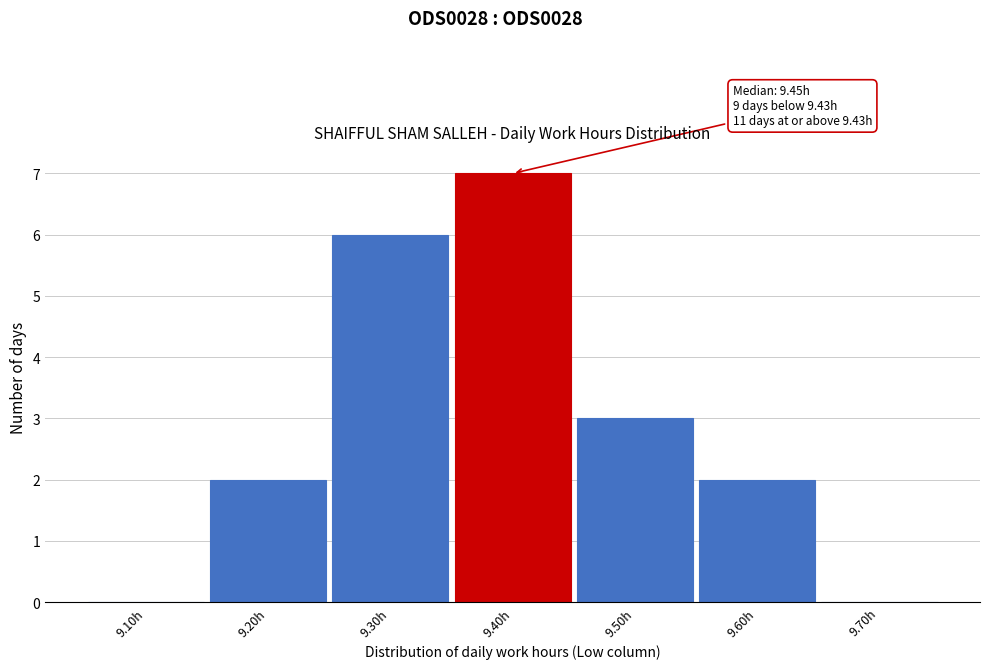

Reading right to left, extract all data points from this chart.

9.70h=0	9.60h=2	9.50h=3	9.40h=7	9.30h=6	9.20h=2	9.10h=0